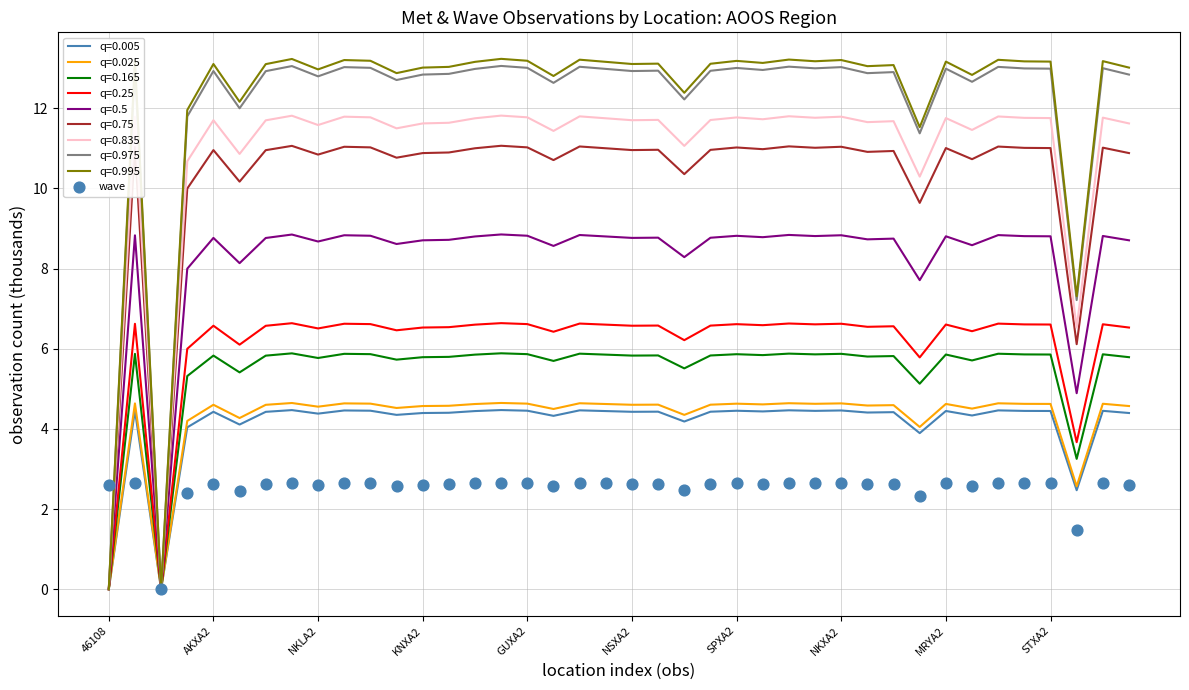

The q=0.975 series shows 22.3 at SPXA2. True or false?

False